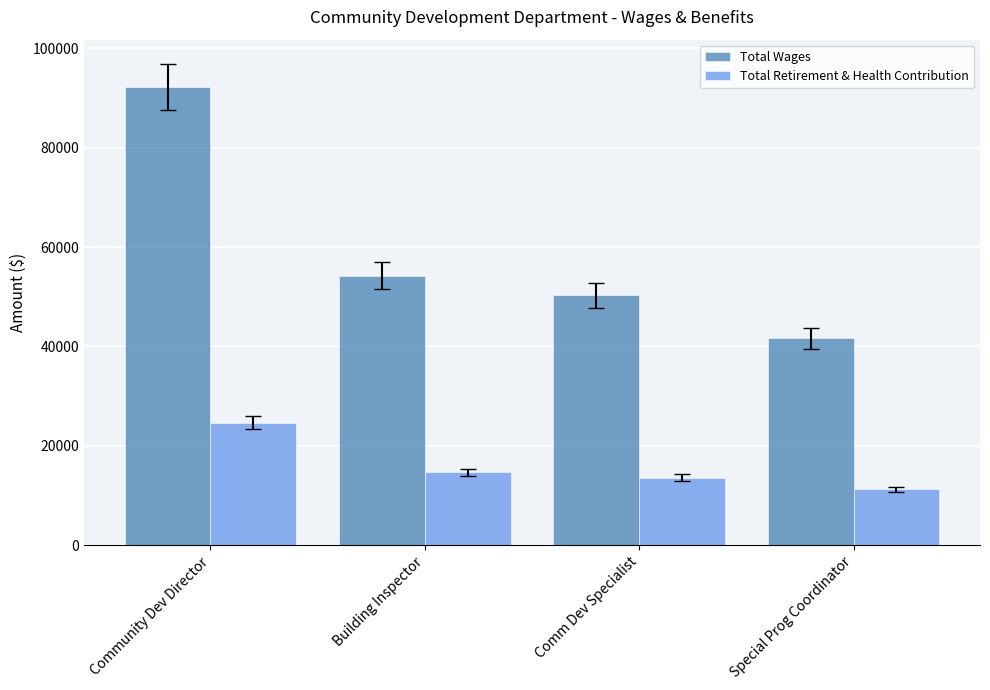

What is the maximum value shown in the chart?

92292